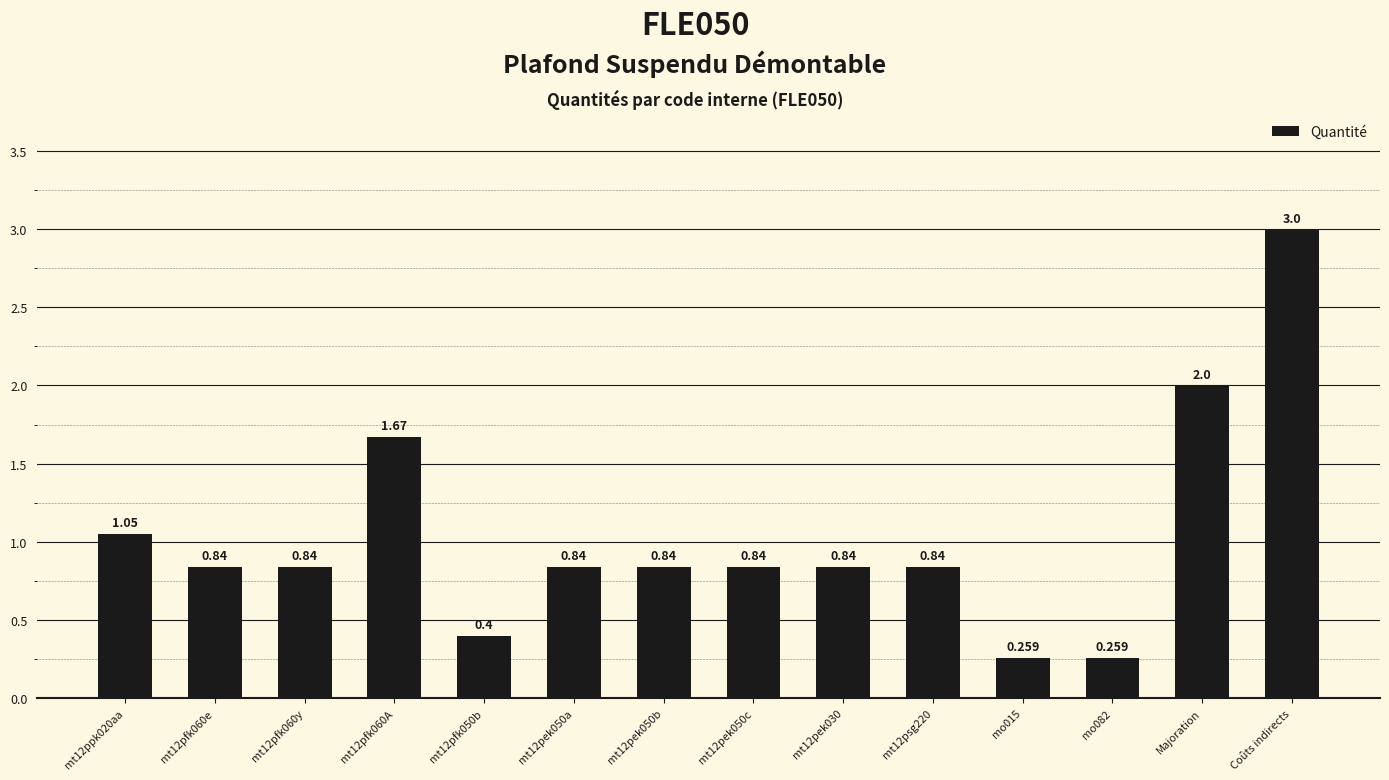

What is the difference between the maximum and minimum values?

2.7